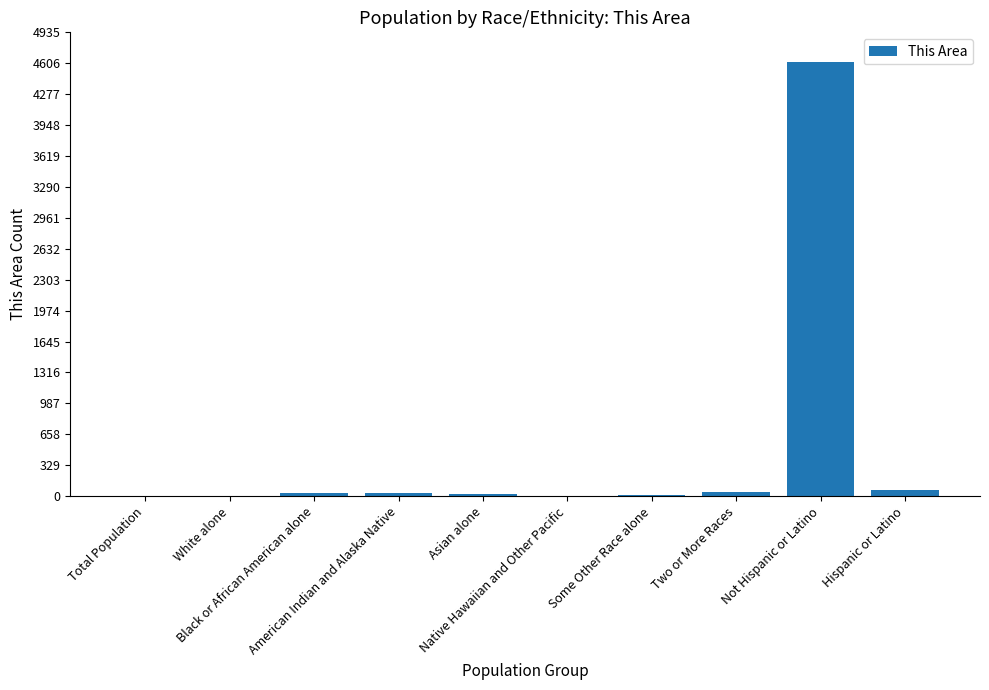

What is the maximum value shown in the chart?

4618